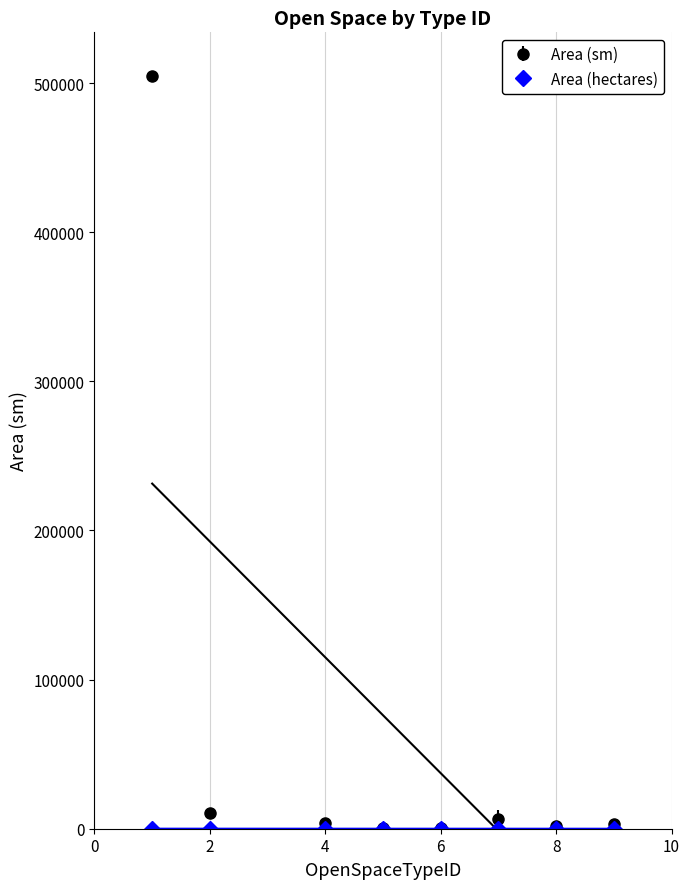

Which series has the widest spread of values?

Area (sm)